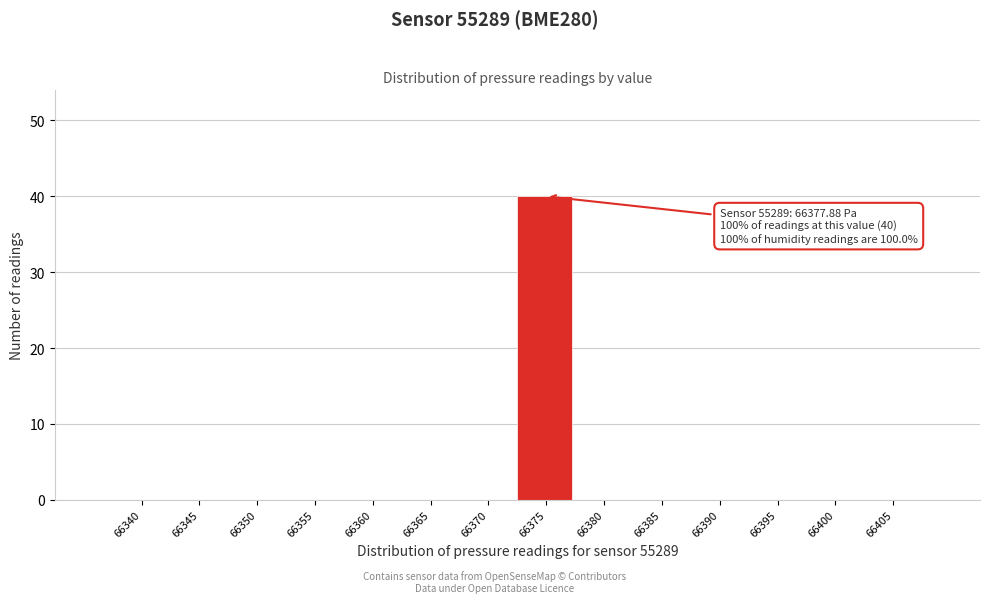

Reading left to right, extract all data points from this chart.

66340=0	66345=0	66350=0	66355=0	66360=0	66365=0	66370=0	66375=40	66380=0	66385=0	66390=0	66395=0	66400=0	66405=0